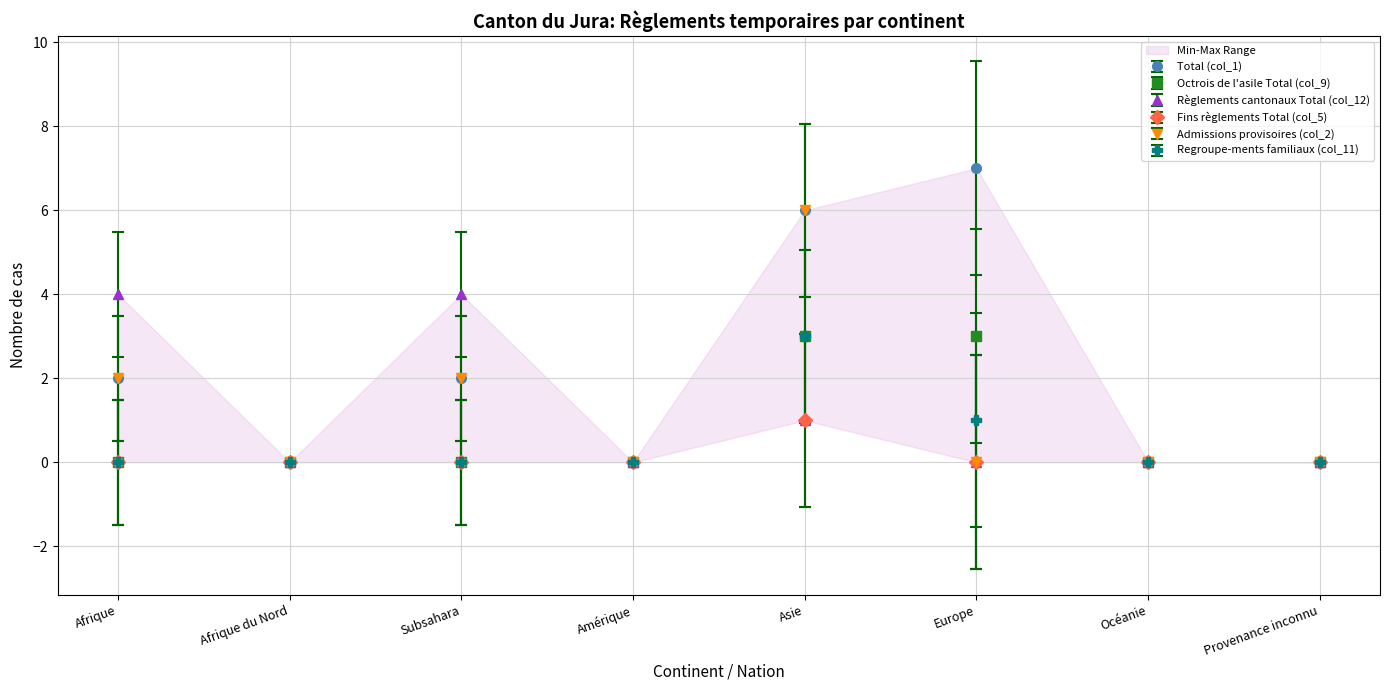

What is the difference between the Admissions provisoires (col_2) values at Asie and Amérique?

6